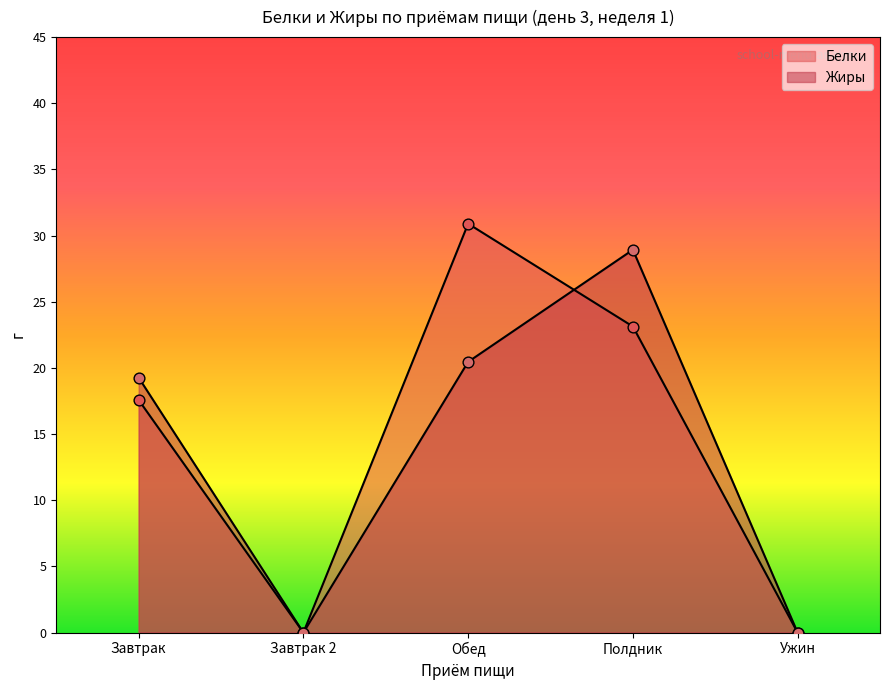

Which series has the largest Y range (max minus min)?

Белки